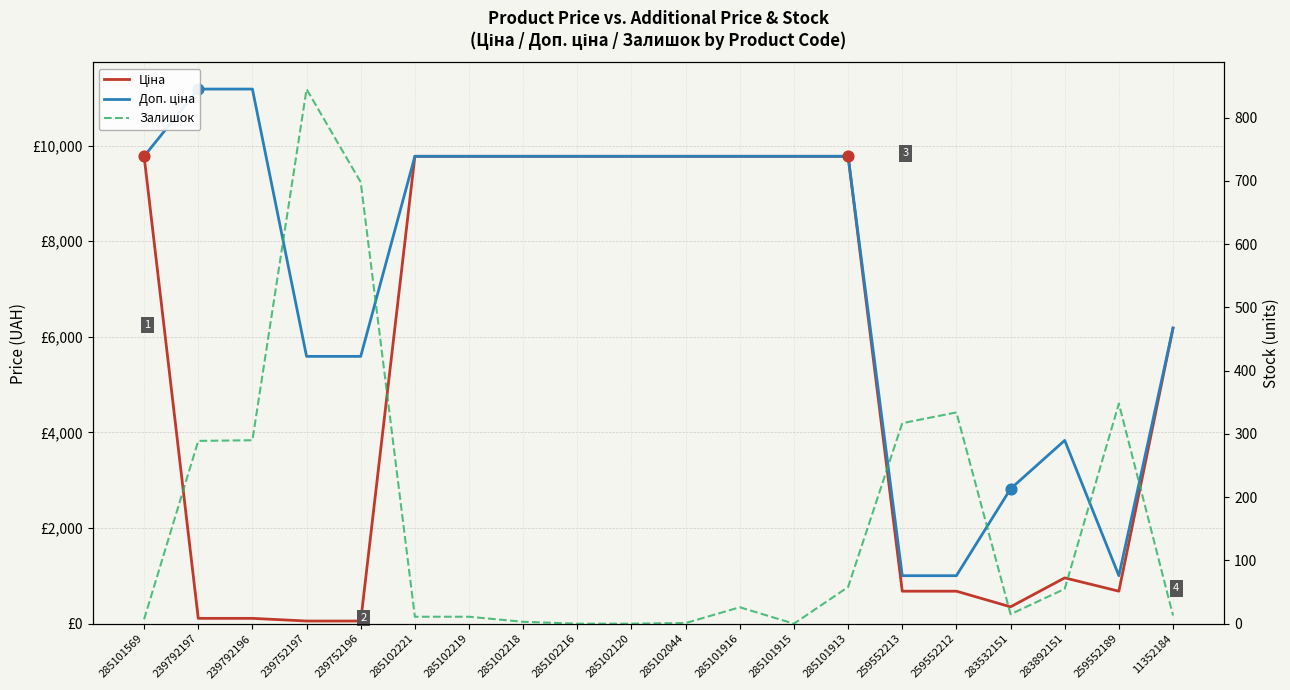

What is the total value across all series at 285102120?

19551.0